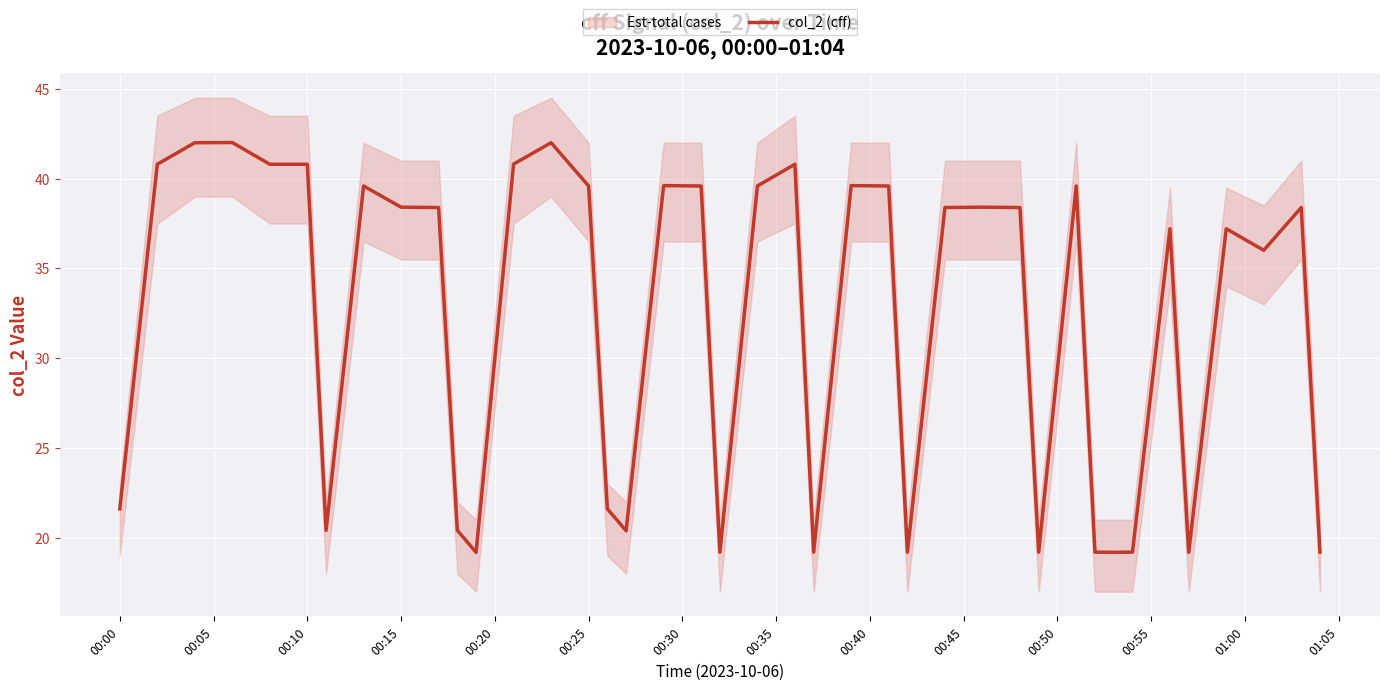

What is the maximum value for col_2 (cff)?

42.0